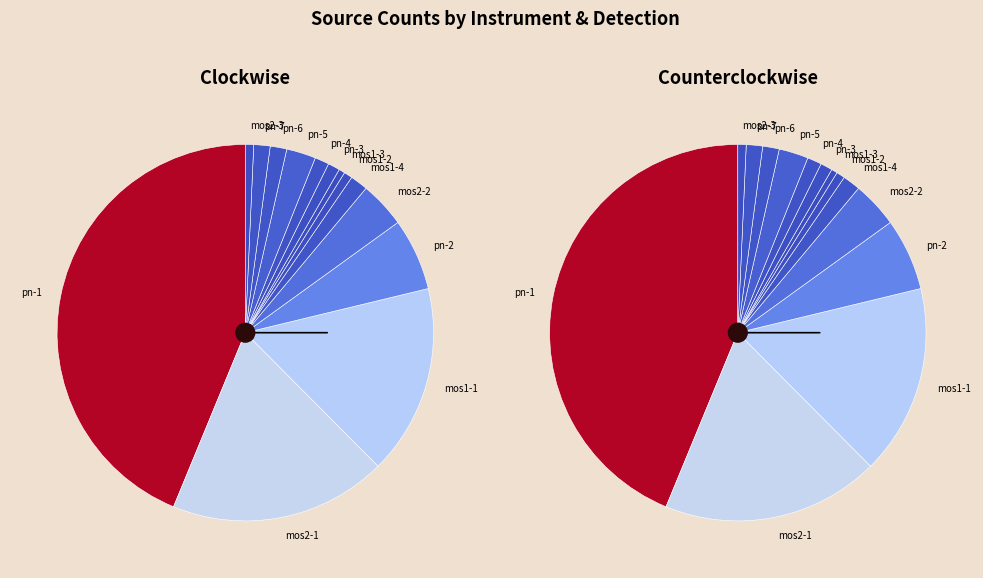

Do mos1-1 and mos2-3 together represent more than half of the pie?

No